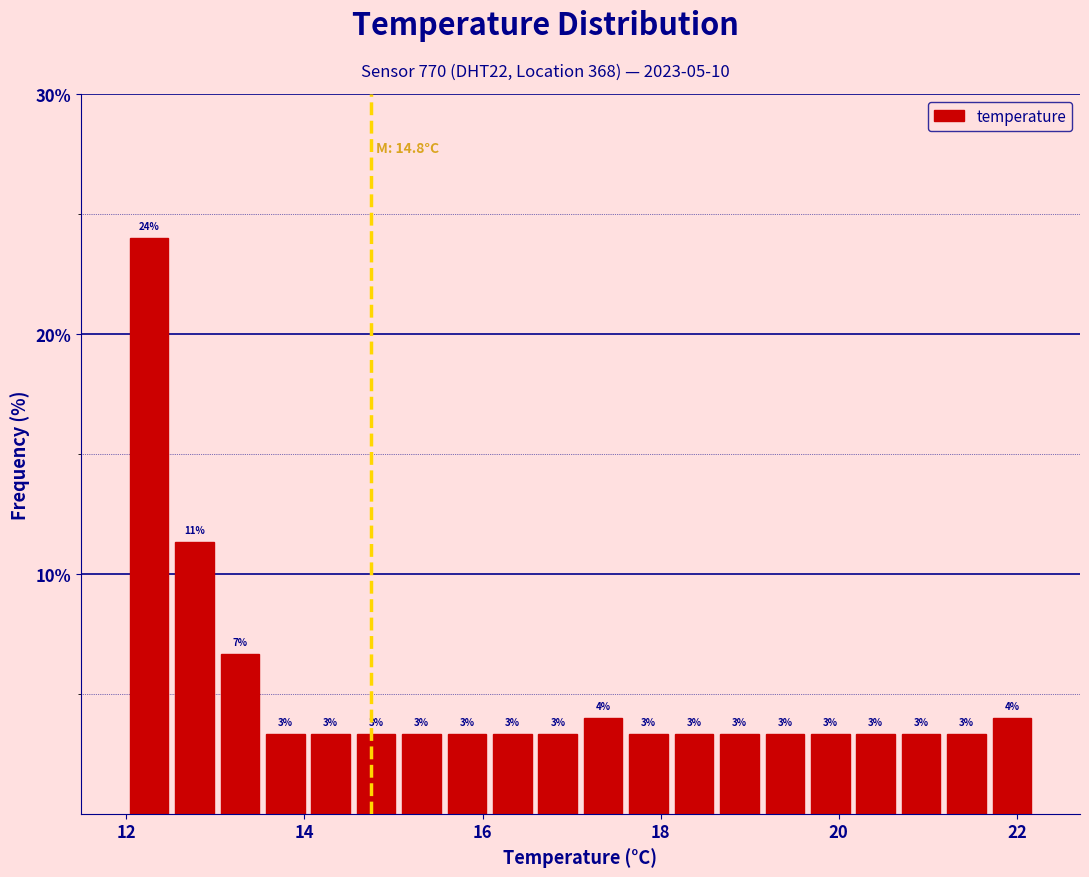

Read against the x-axis, roughly where is the centre of the tallest bar?

12.2